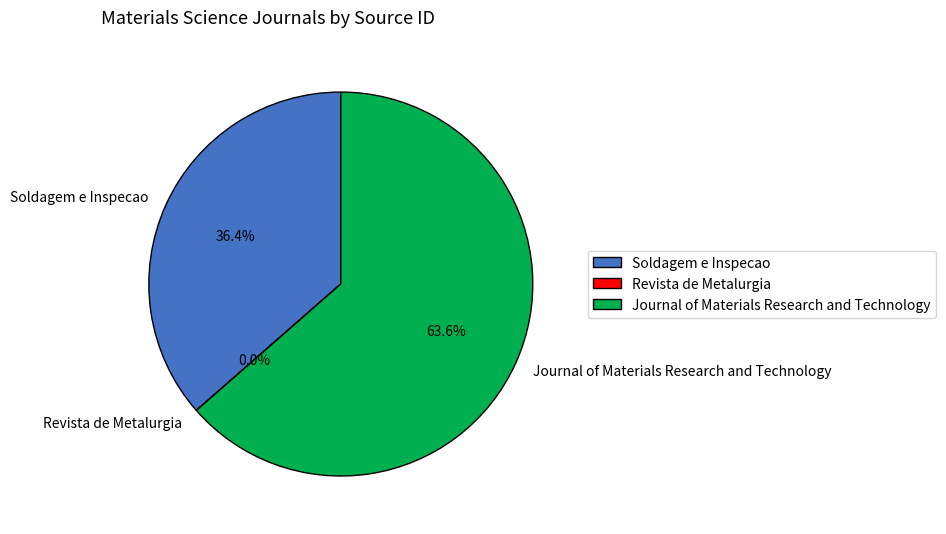

What percentage is NOT represented by Soldagem e Inspecao?

63.6%